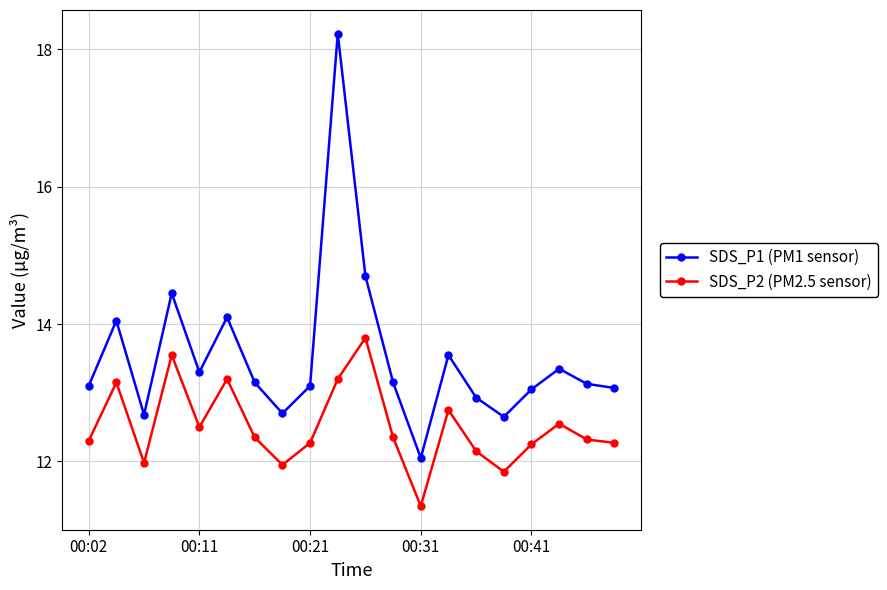

How many series are shown in this chart?

2